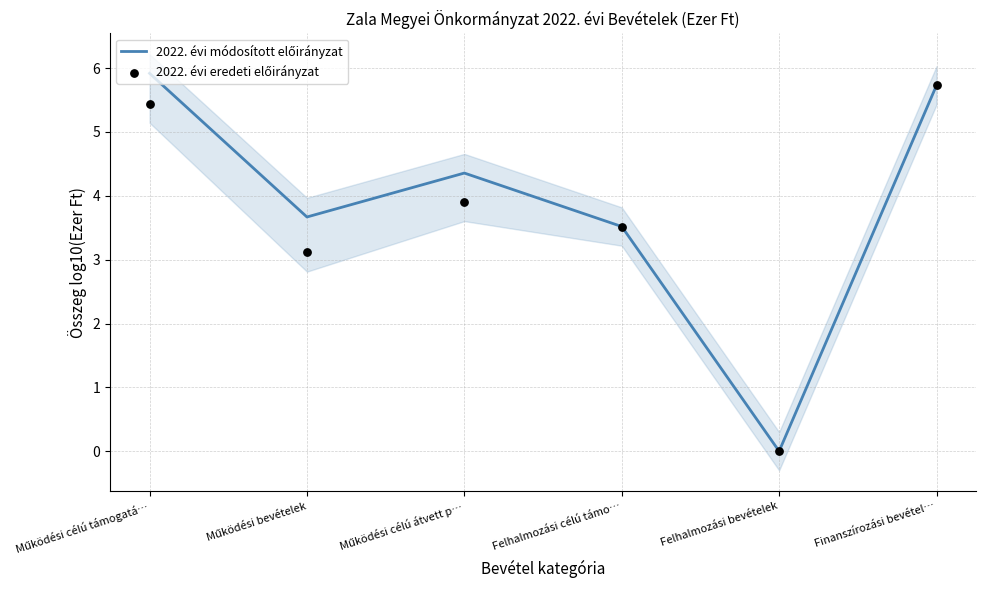

What is the total value across all series at Felhalmozási célú támo…?

7.0